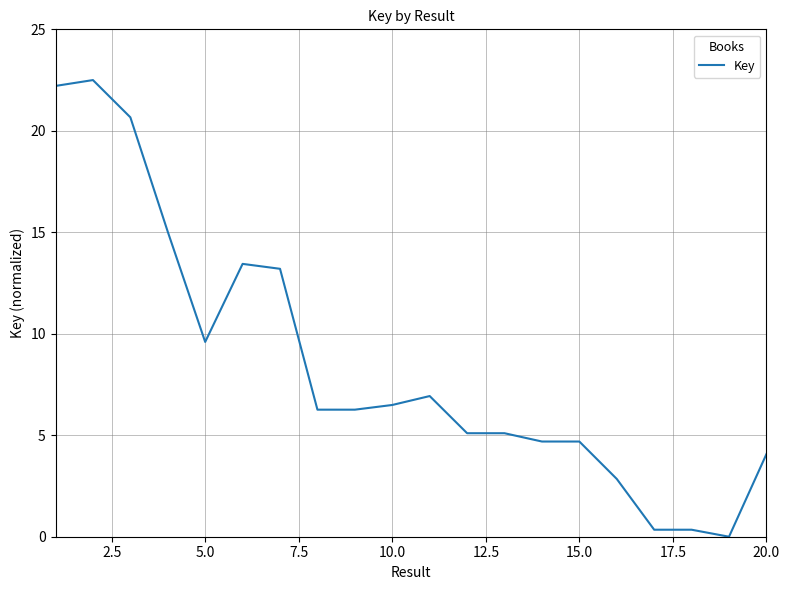

What is the greatest value displayed?

22.5